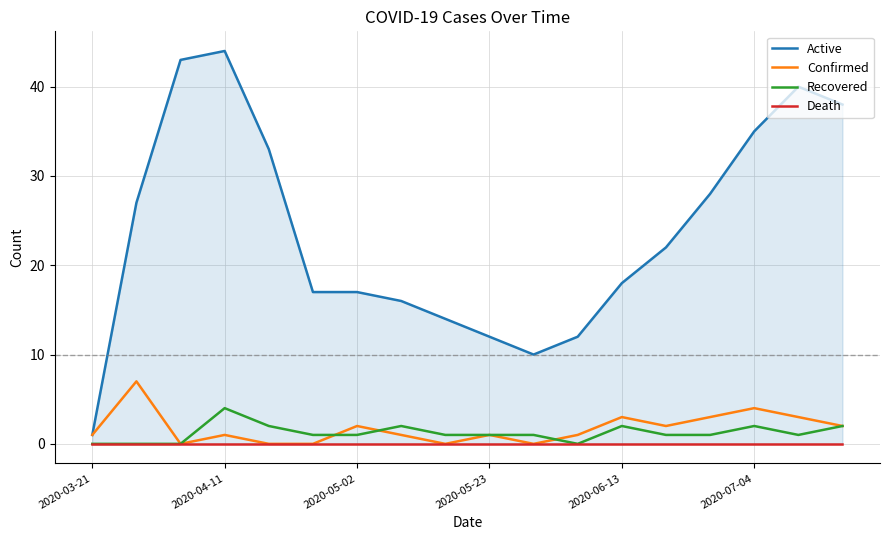

Does the chart display data point markers on the line(s)?

No